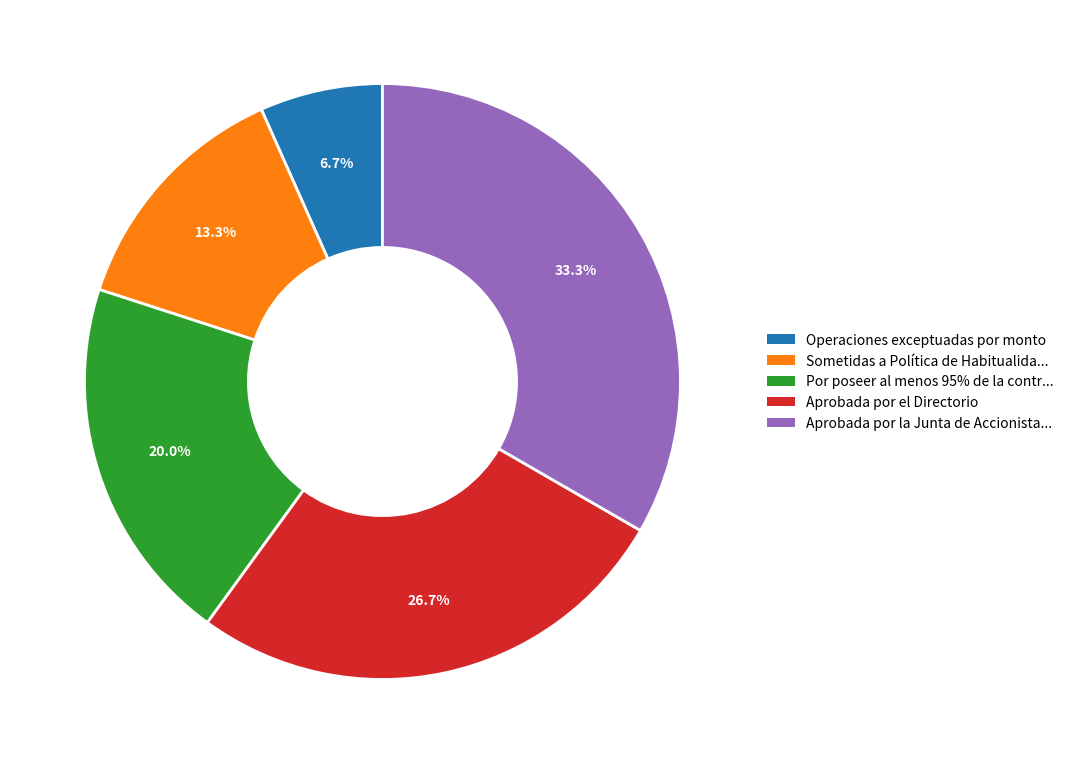

How many segments does this pie chart have?

5